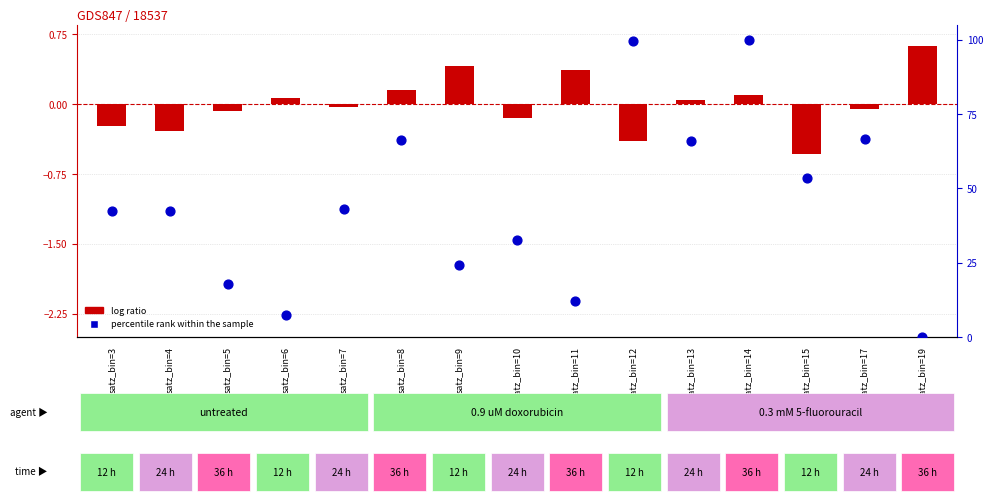

Which series contains the highest Y value?

percentile rank within the sample